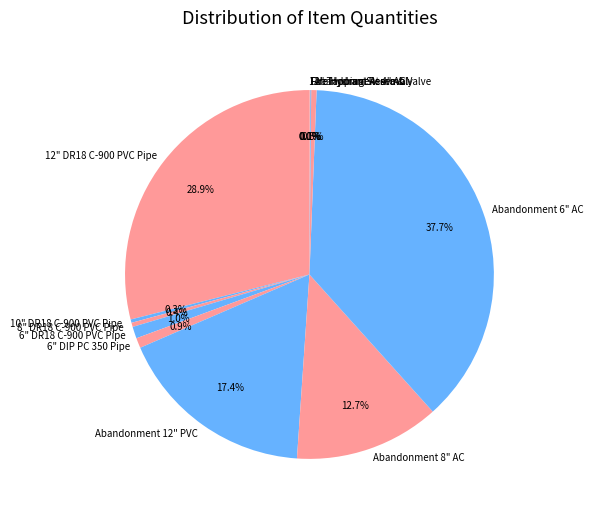

To the nearest percent, what is the difference between the largest and smallest slice percentages?

38%